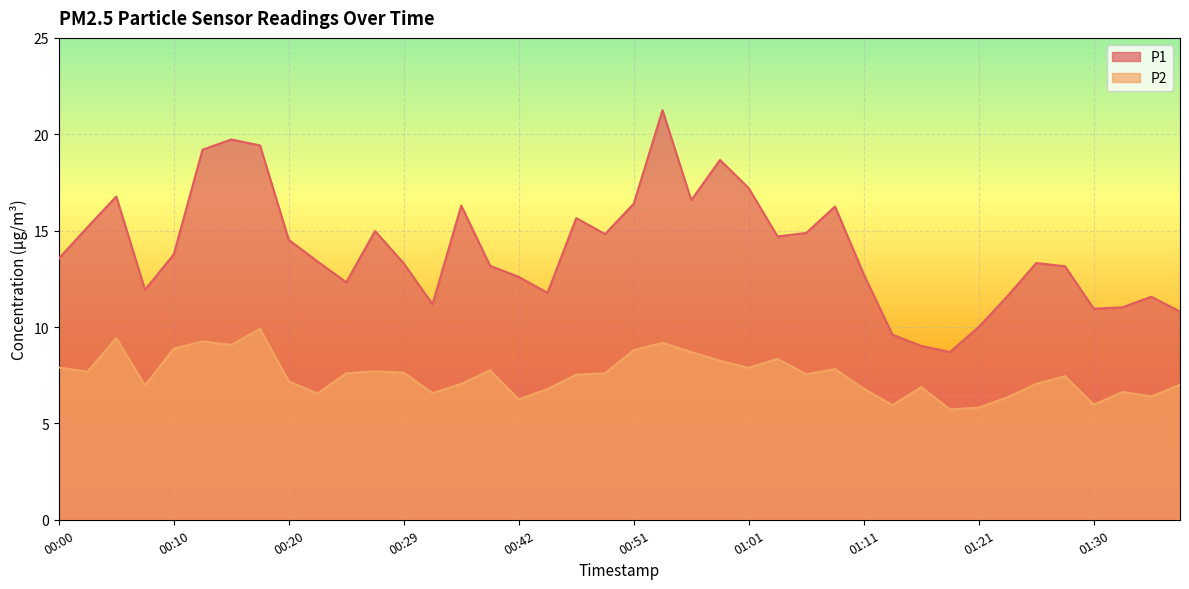

Which series has the largest range (max minus min)?

P1